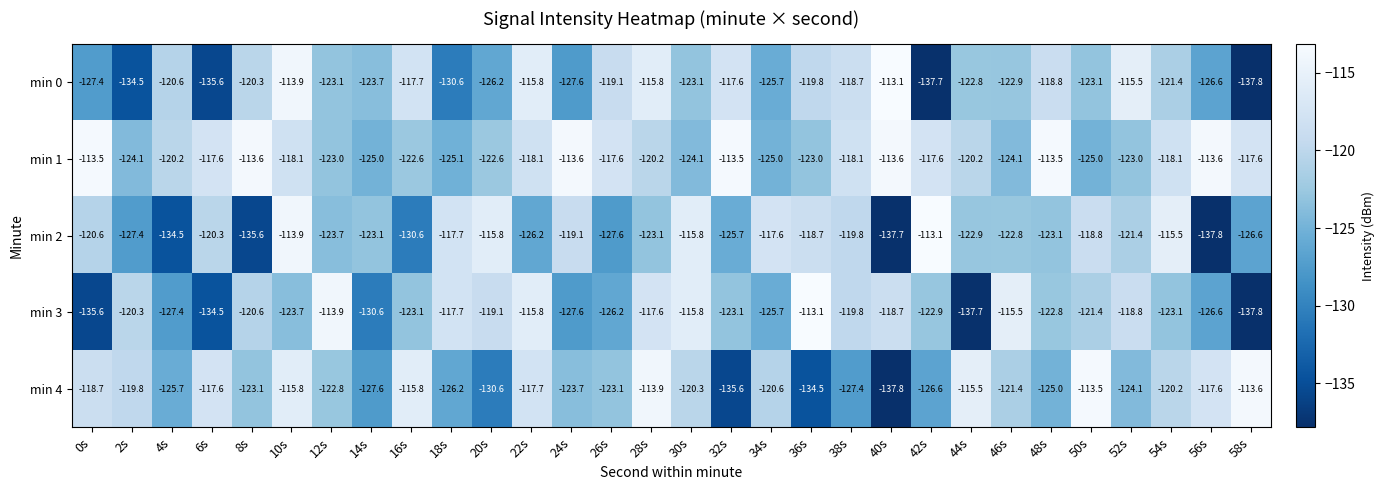

What is the smallest value displayed?

-137.8